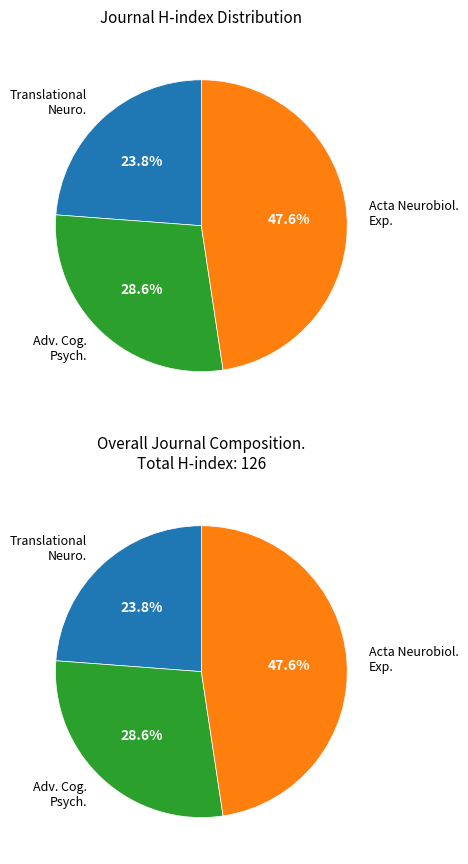

To the nearest percent, what is the difference between the largest and smallest slice percentages?

24%